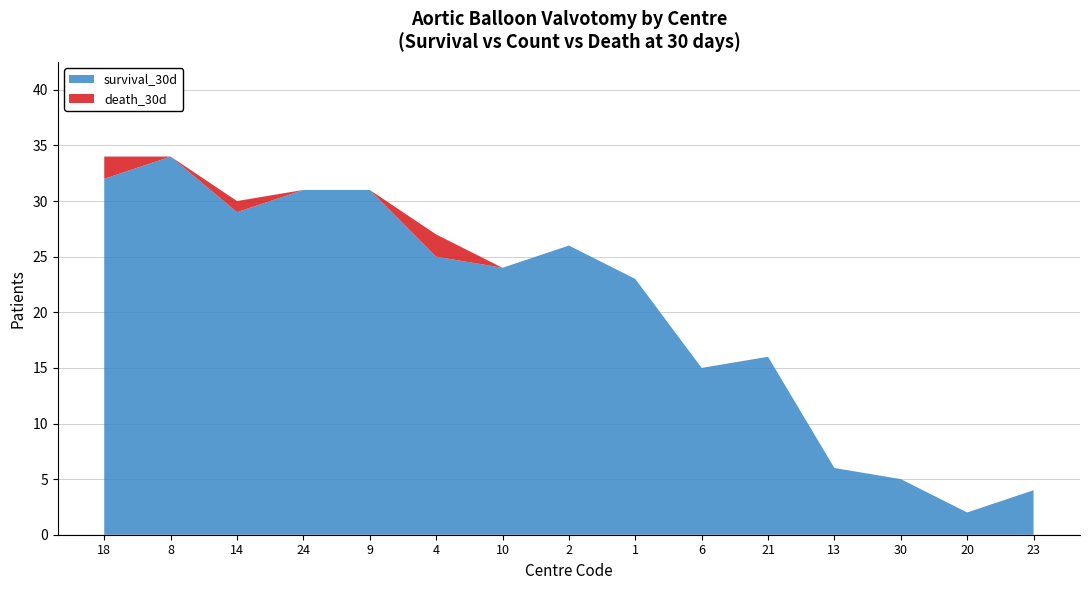

True or false: survival_30d has a value of 2 at 20.

True